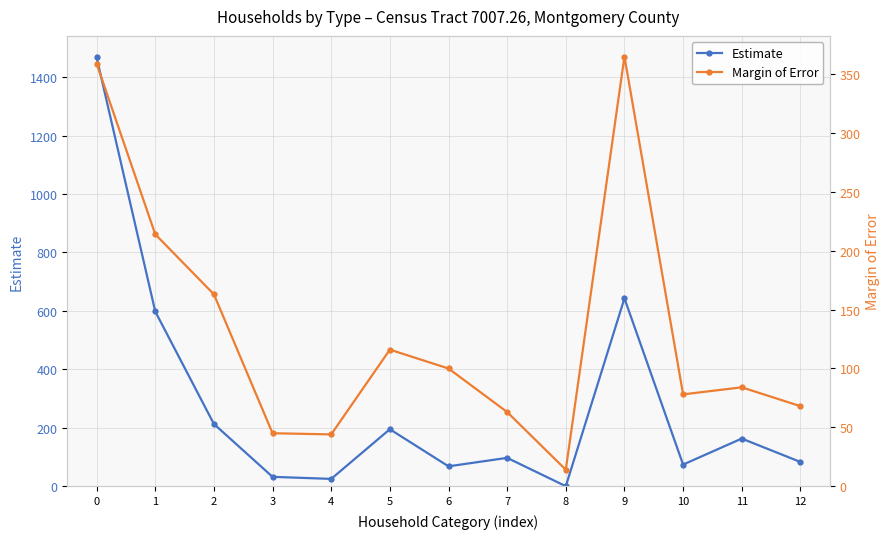

What are all the series names shown in the legend?

Estimate, Margin of Error